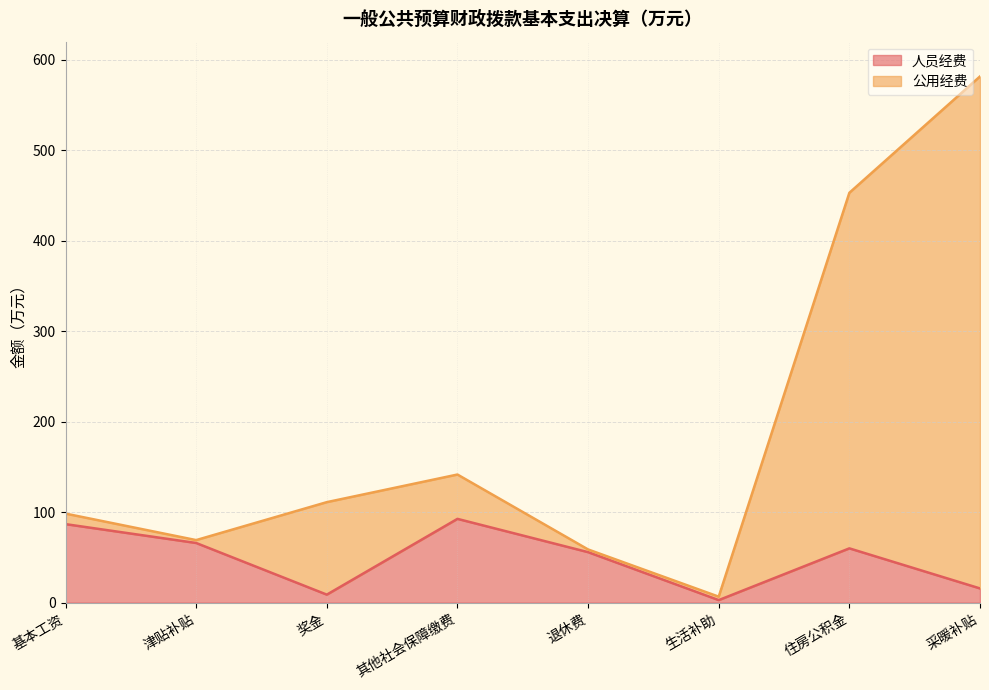

The value of 人员经费 at 采暖补贴 is 3.6. True or false?

False